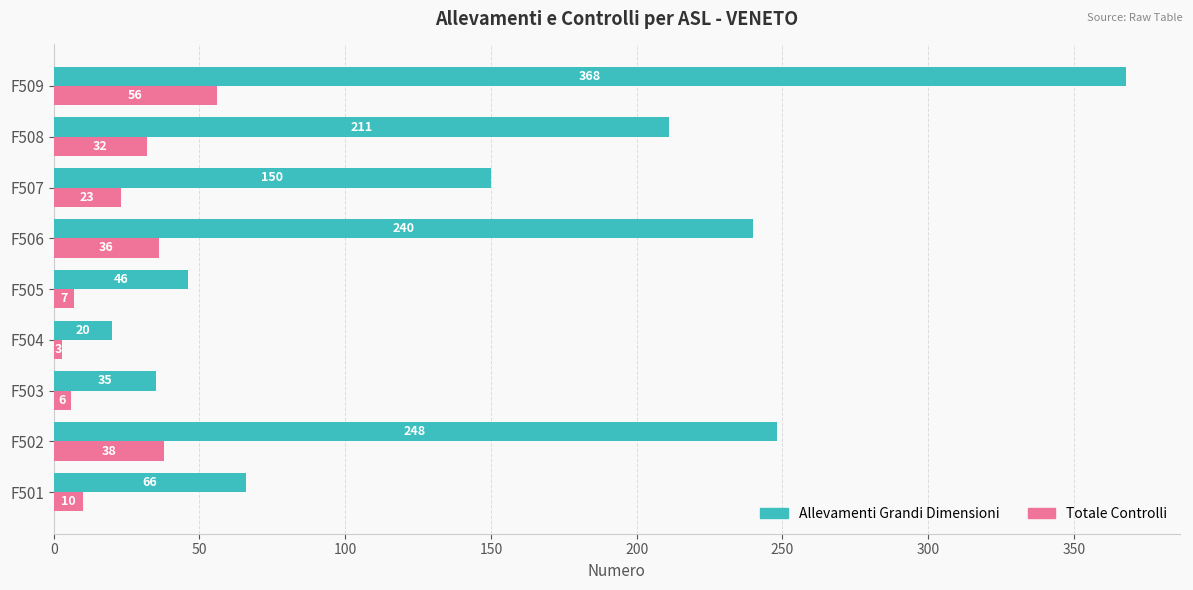

Is it true that Totale Controlli equals 32 at F508?

True